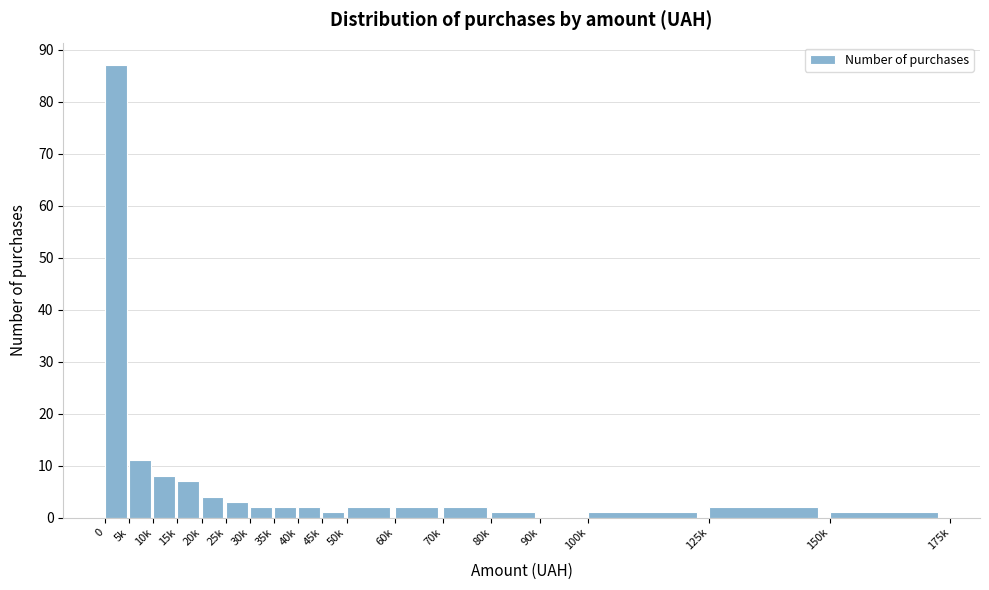

Reading left to right, list all the values displayed in this chart.

0=87	5k=11	10k=8	15k=7	20k=4	25k=3	30k=2	35k=2	40k=2	45k=1	50k=2	60k=2	70k=2	80k=1	90k=0	100k=1	125k=2	150k=1